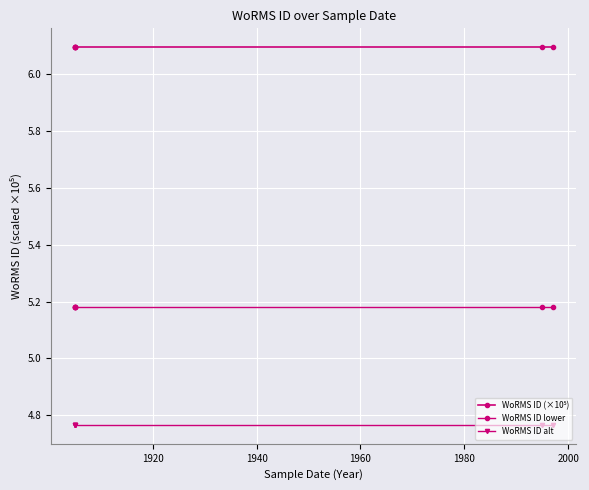

Is it true that WoRMS ID alt equals 6.3 at 1980?

False